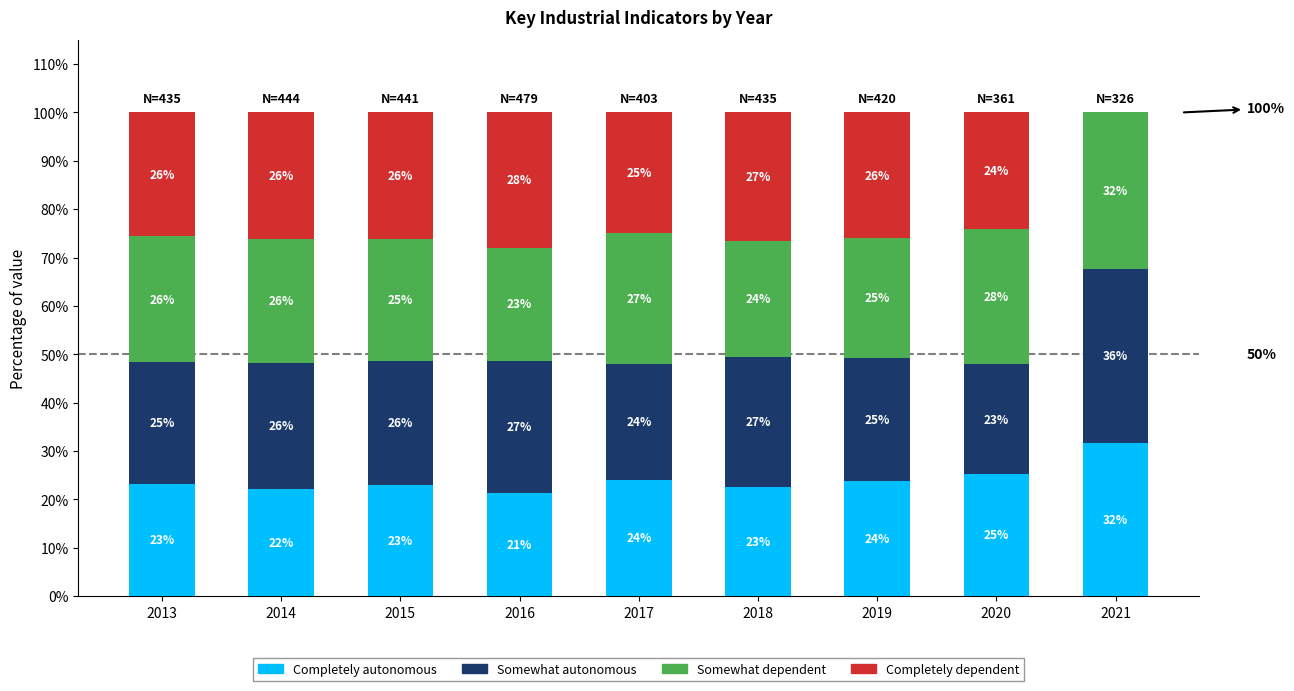

What is the total value across all series at 2021?

100.0